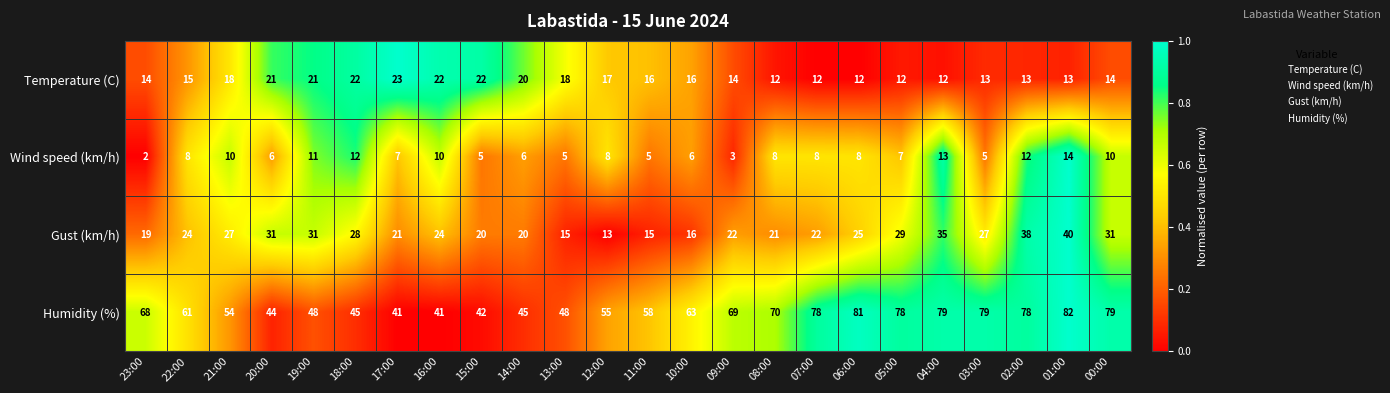

Rank the series by their maximum value, from highest to lowest.

Humidity (%), Gust (km/h), Temperature (C), Wind speed (km/h)